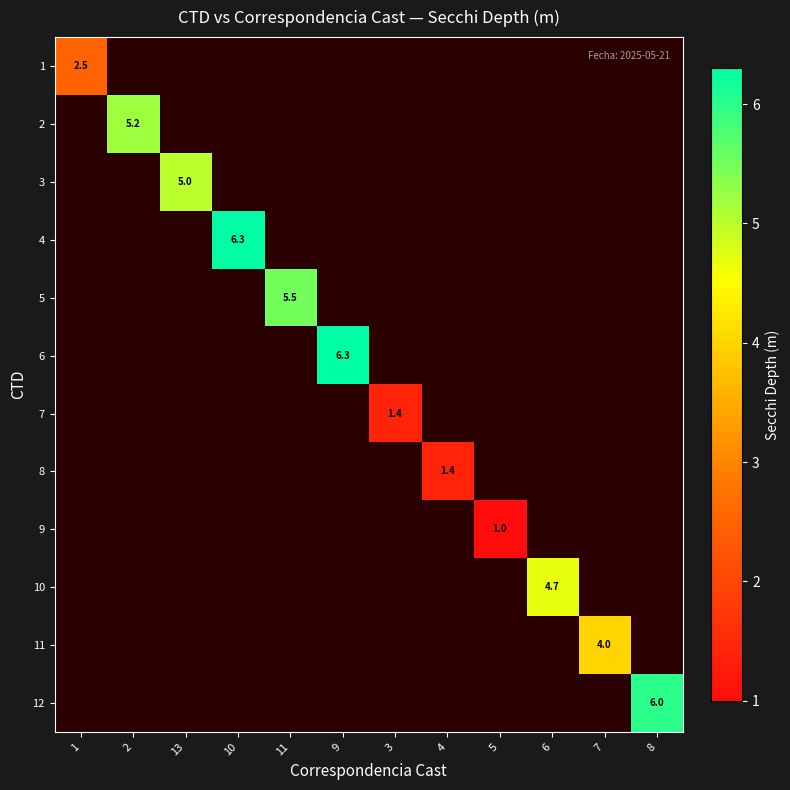

At how many categories does at least one series exceed 1?

11